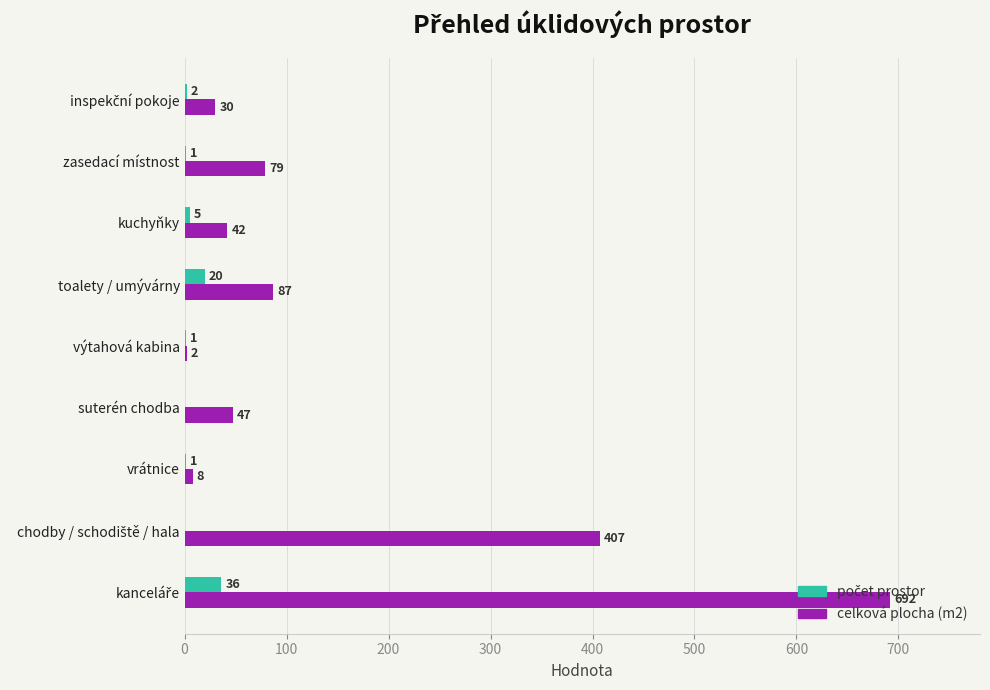

Which series has the largest total across all categories?

celková plocha (m2)